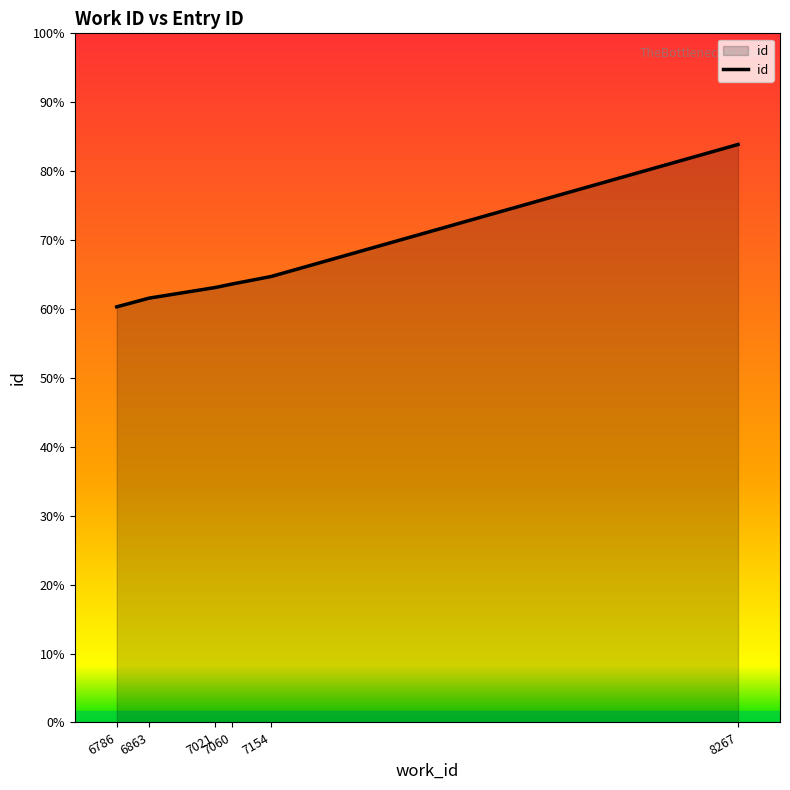

Is this an area chart (filled region under the line)?

Yes